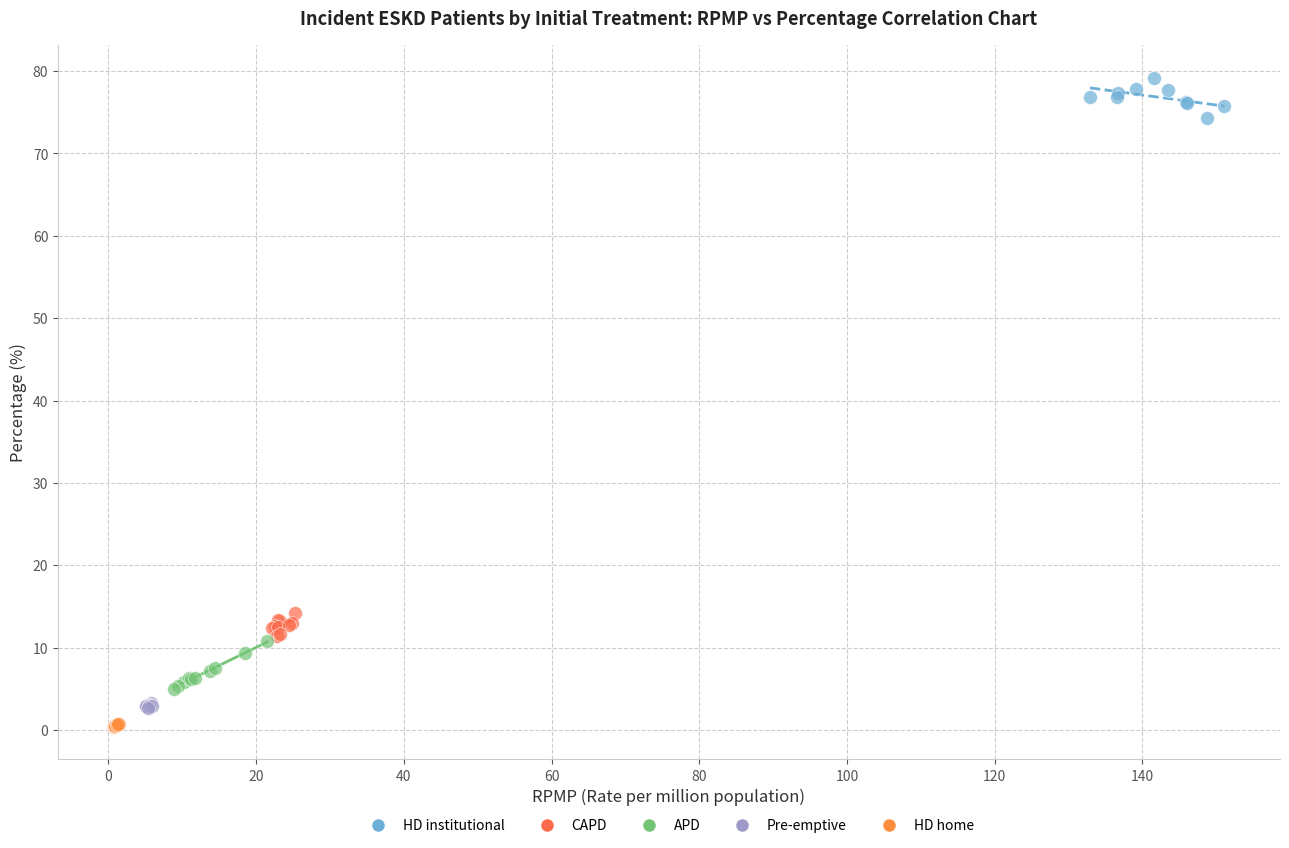

Which series reaches the maximum Y coordinate?

HD institutional